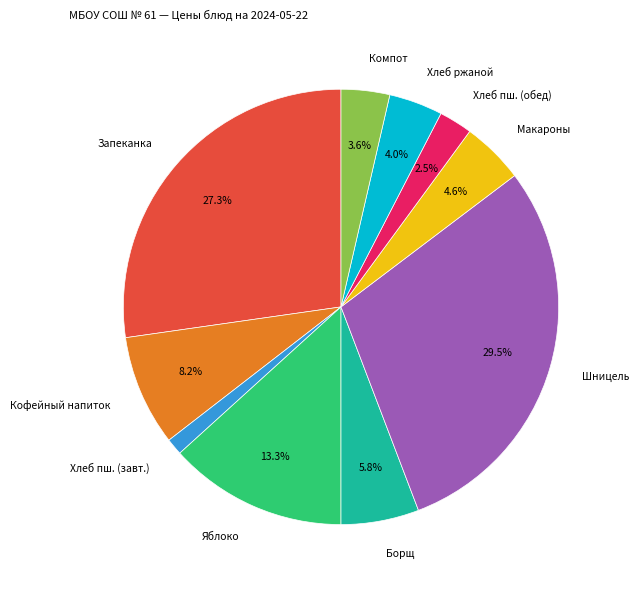

Which slice is the largest?

Шницель